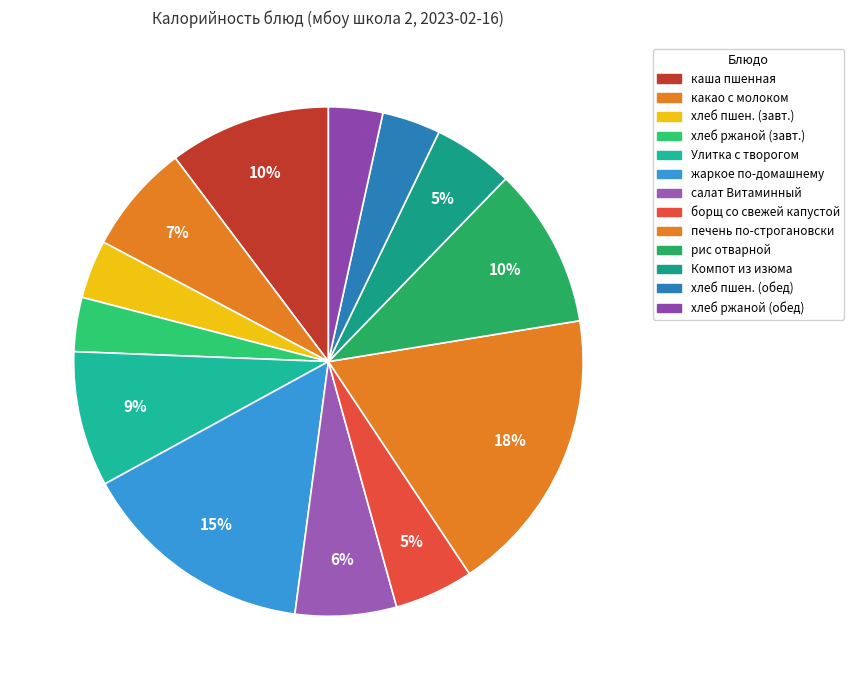

How many slices are in this pie chart?

13